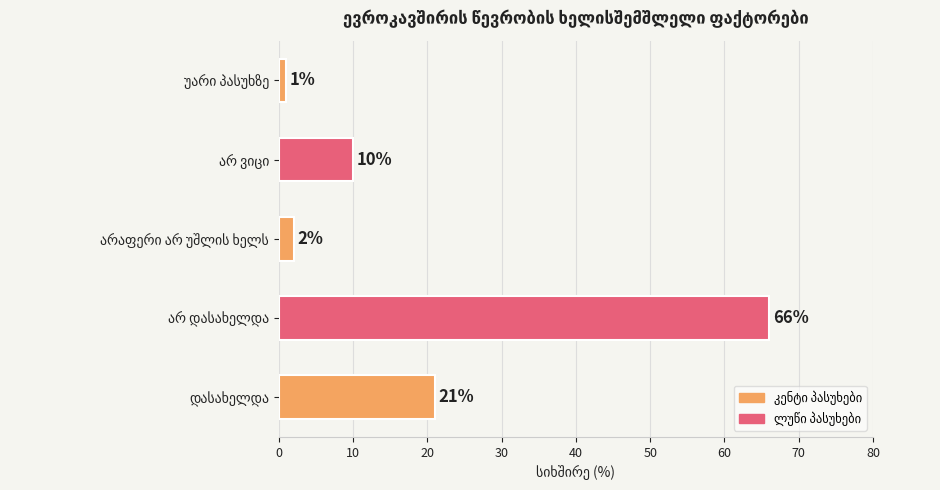

Does the chart contain any negative values?

No